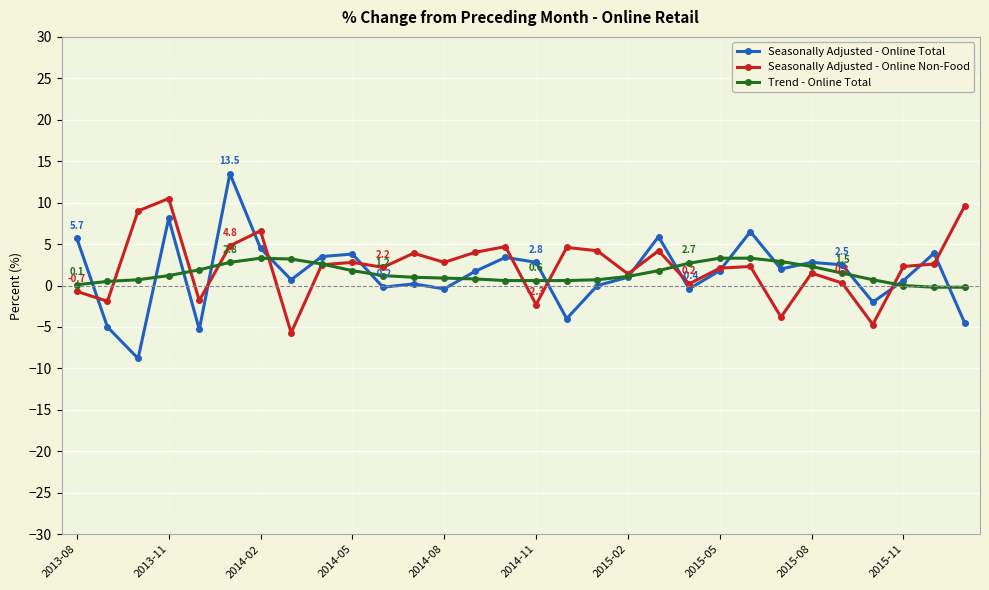

What is the maximum value shown in the chart?

13.5